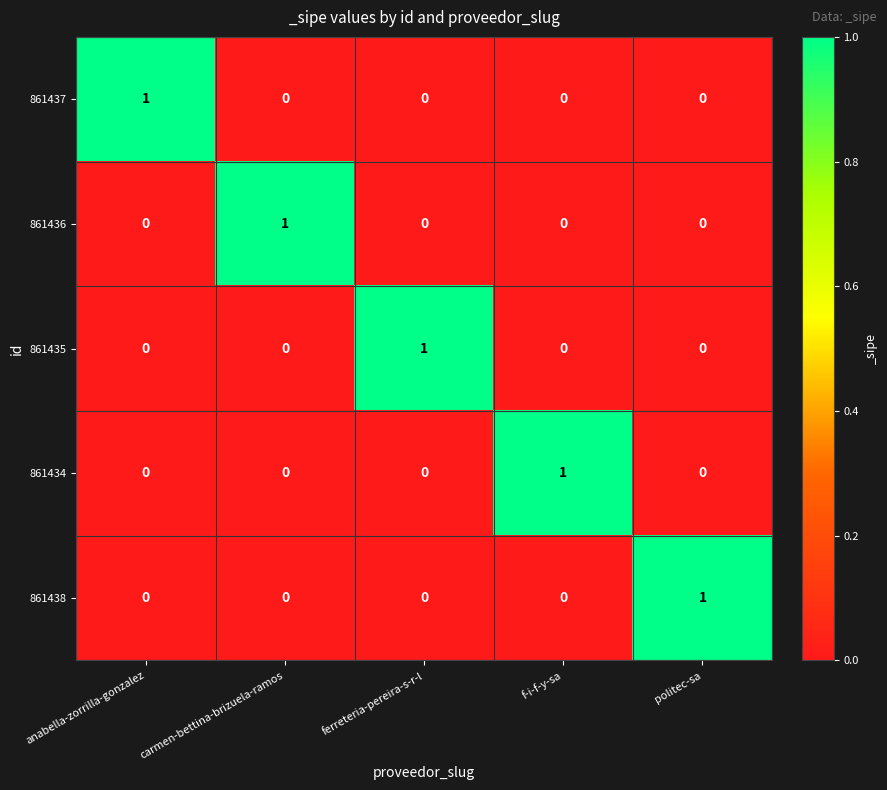

At how many categories does at least one series exceed 0?

5